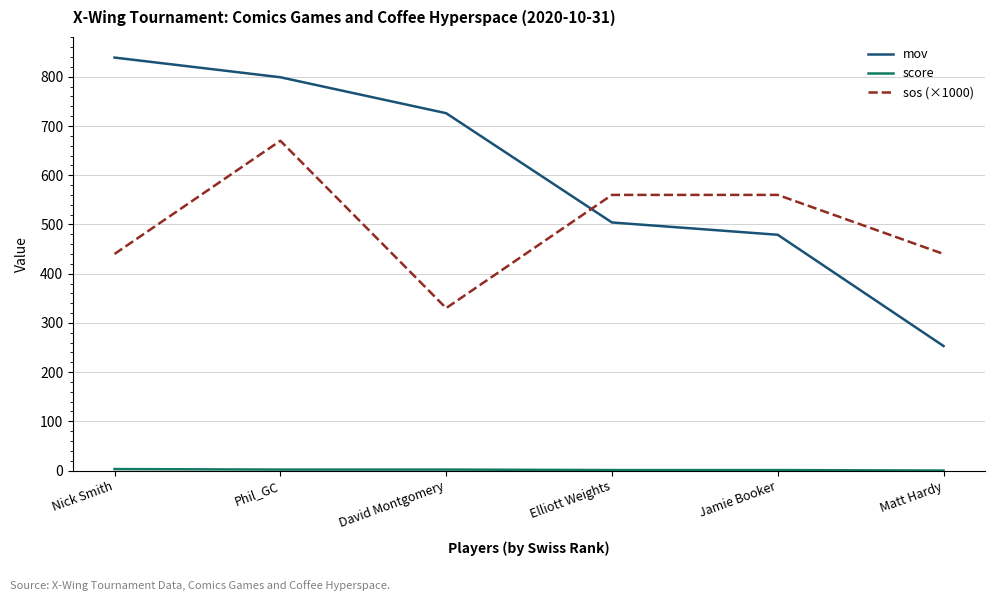

True or false: mov has a value of 487 at Phil_GC.

False